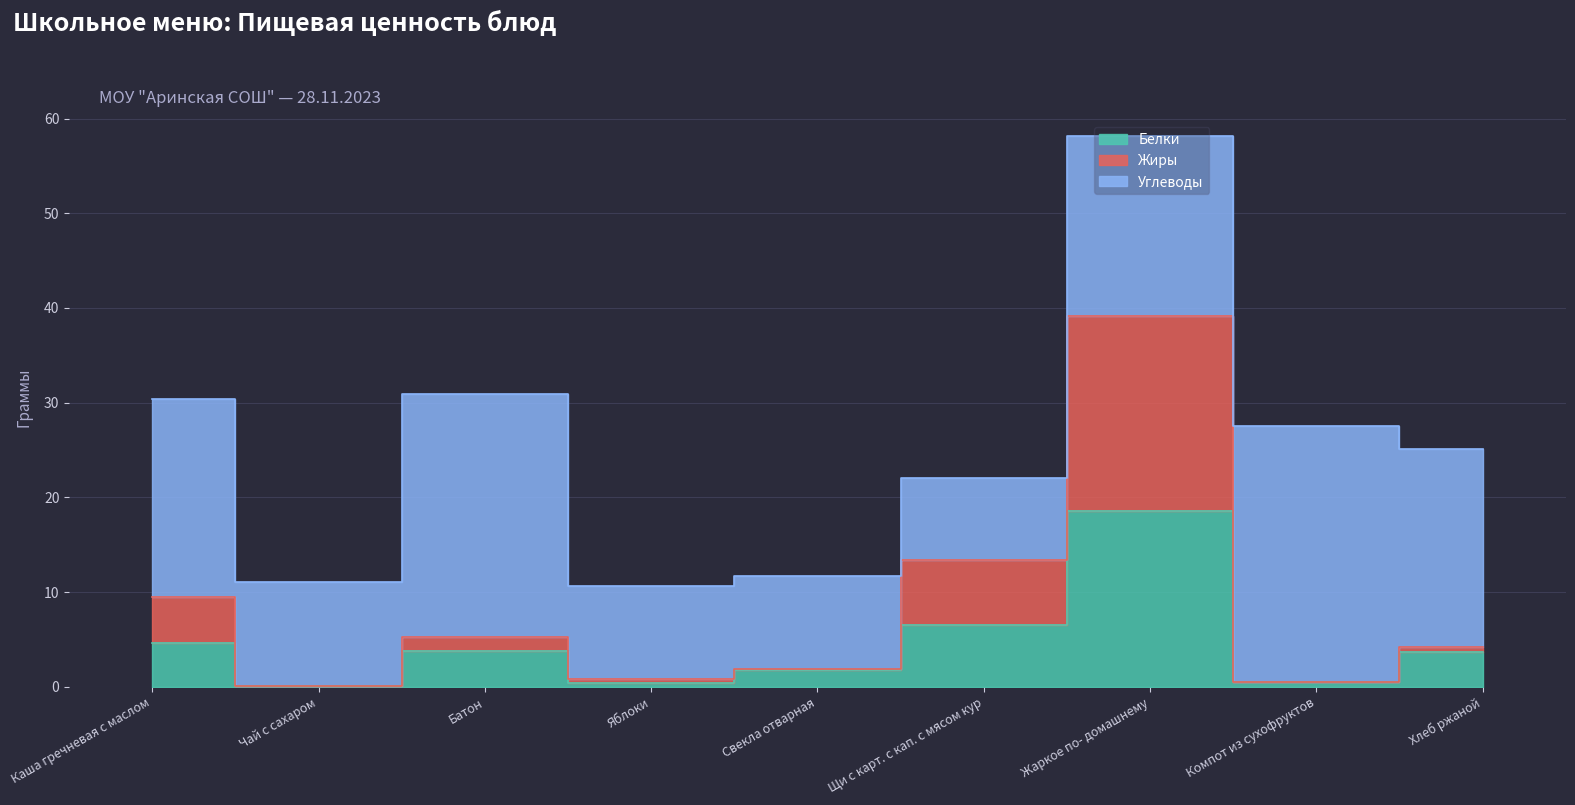

True or false: Белки and Жиры intersect in this chart.

False